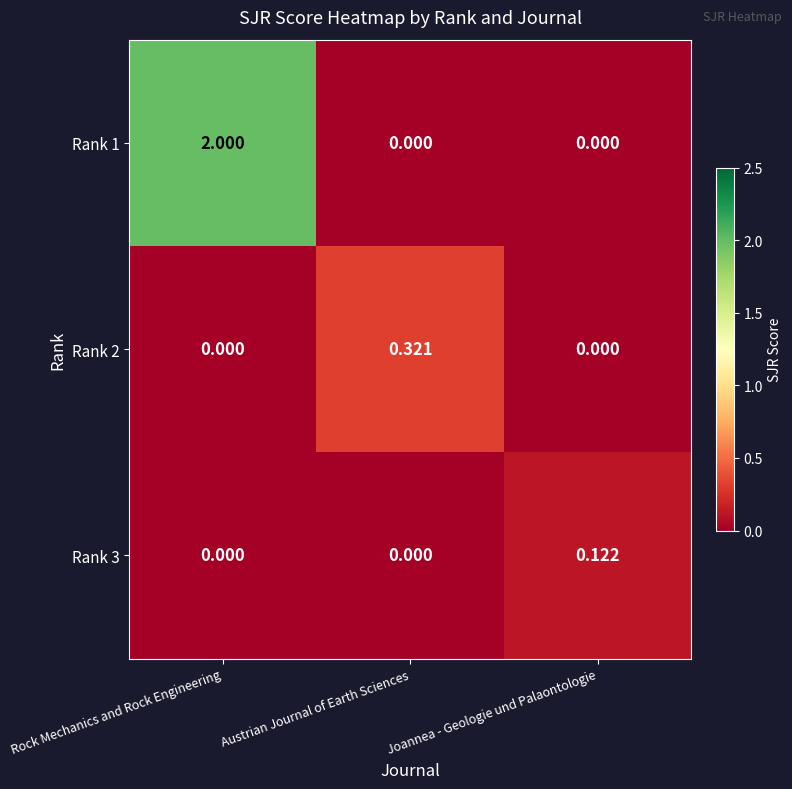

Count the number of categories in the chart.

3